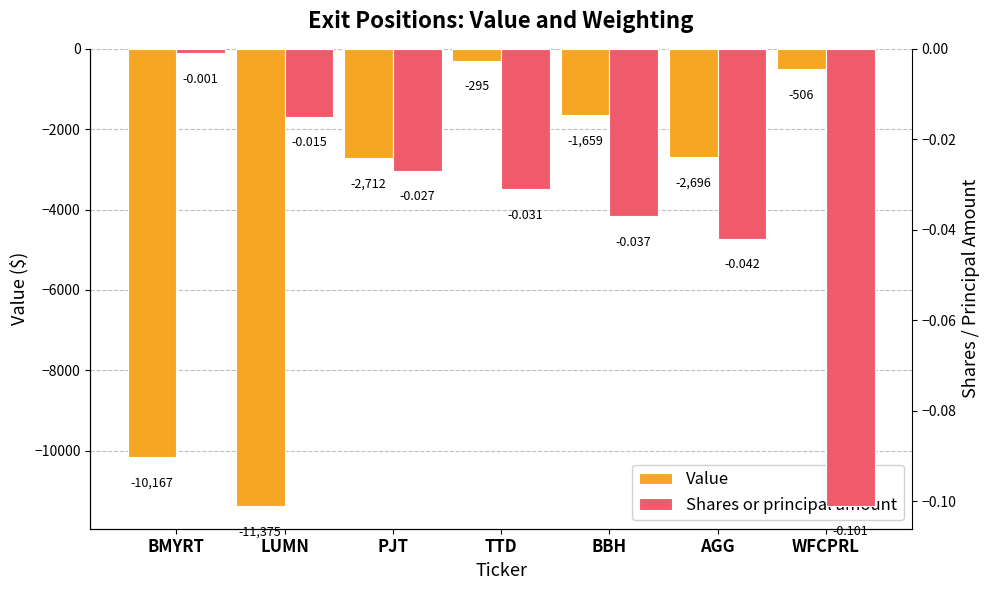

How many bars are there in total?

14